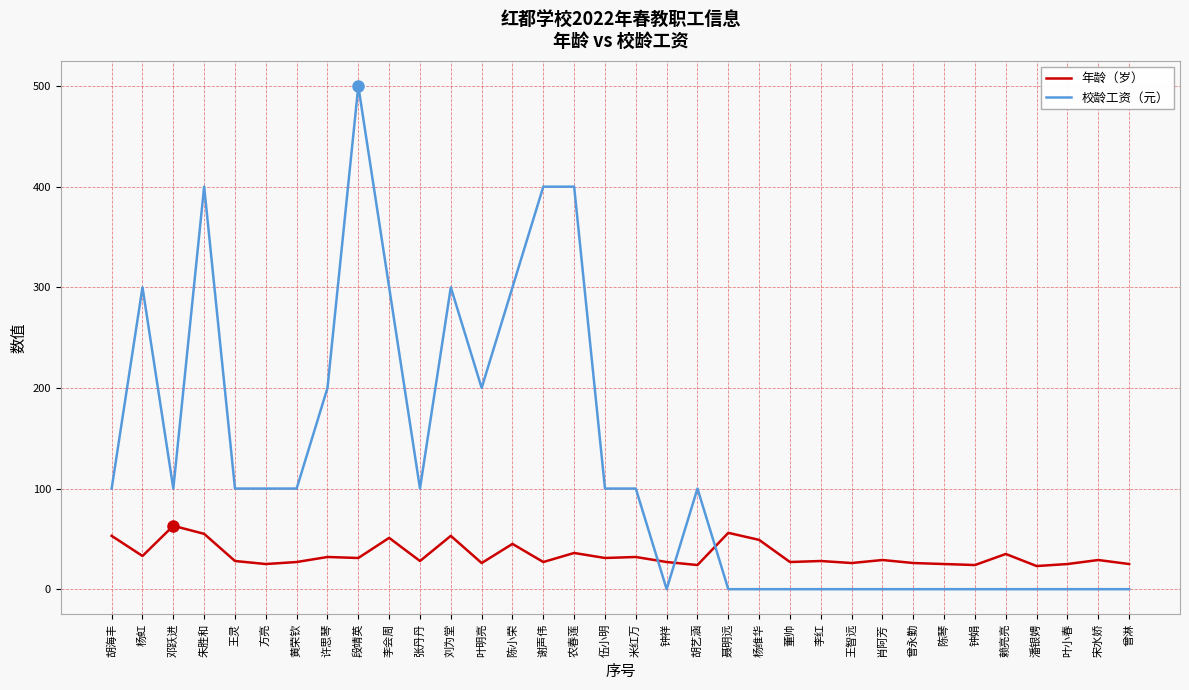

What is the difference between the highest and lowest values at 肖阿芳?

29